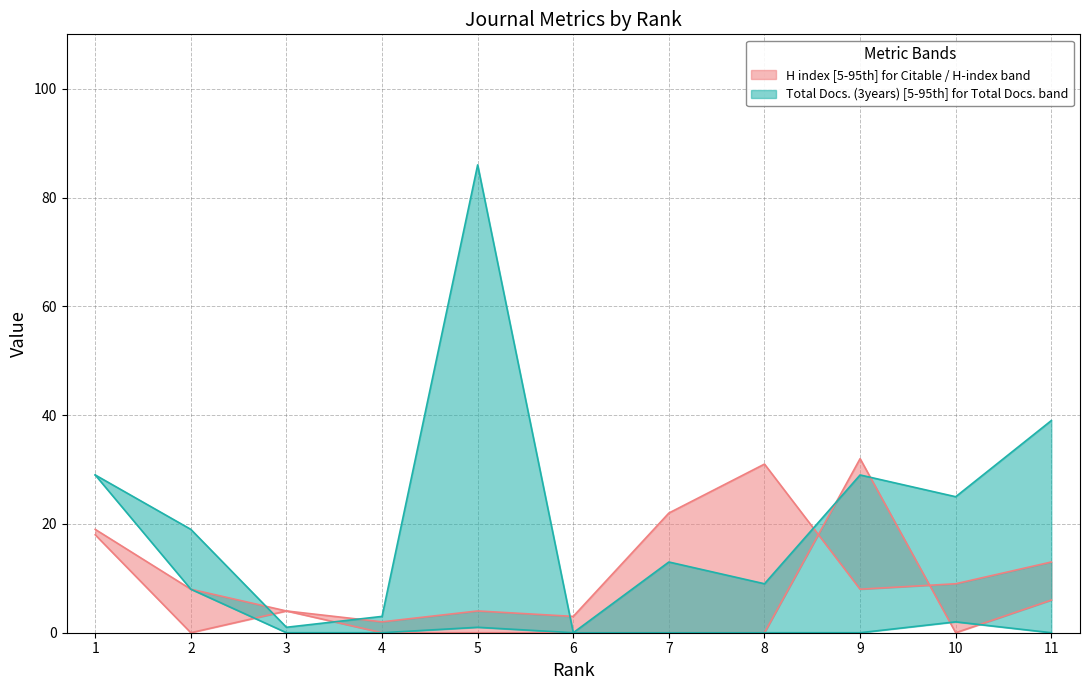

True or false: Total Docs. (3years) and Citable Docs. (3years) intersect in this chart.

False